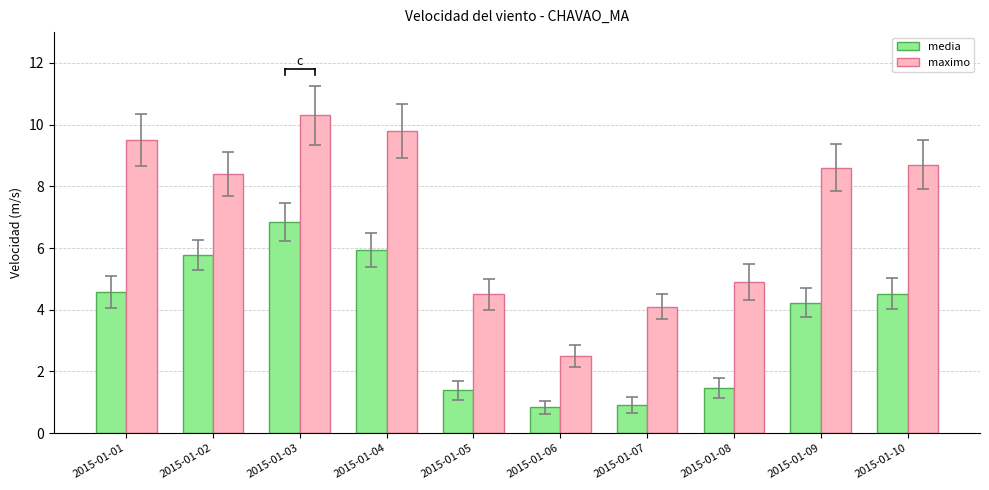

The maximo series shows 2.7 at 2015-01-04. True or false?

False